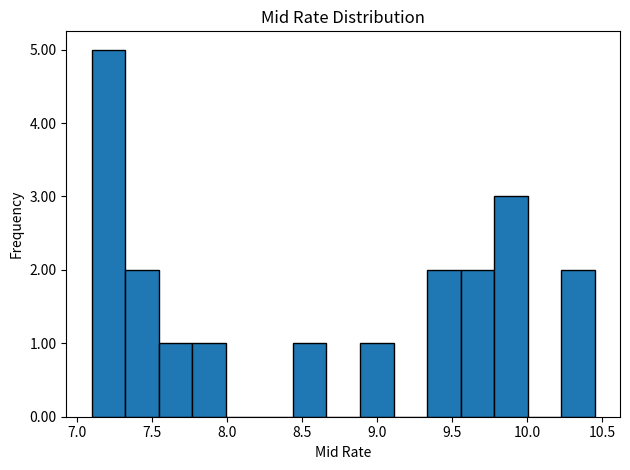

Reading left to right, list every bar in this chart as the range it spans on the x-axis followed by its height. Neither the bar edges nor the heights are printed on the chart, so give them approximately, as read against the axes.

7.10 to 7.30: 5
7.30 to 7.55: 2
7.55 to 7.75: 1
7.75 to 8.00: 1
8.00 to 8.20: 0
8.20 to 8.45: 0
8.45 to 8.65: 1
8.65 to 8.90: 0
8.90 to 9.10: 1
9.10 to 9.35: 0
9.35 to 9.55: 2
9.55 to 9.80: 2
9.80 to 10.00: 3
10.00 to 10.25: 0
10.25 to 10.45: 2